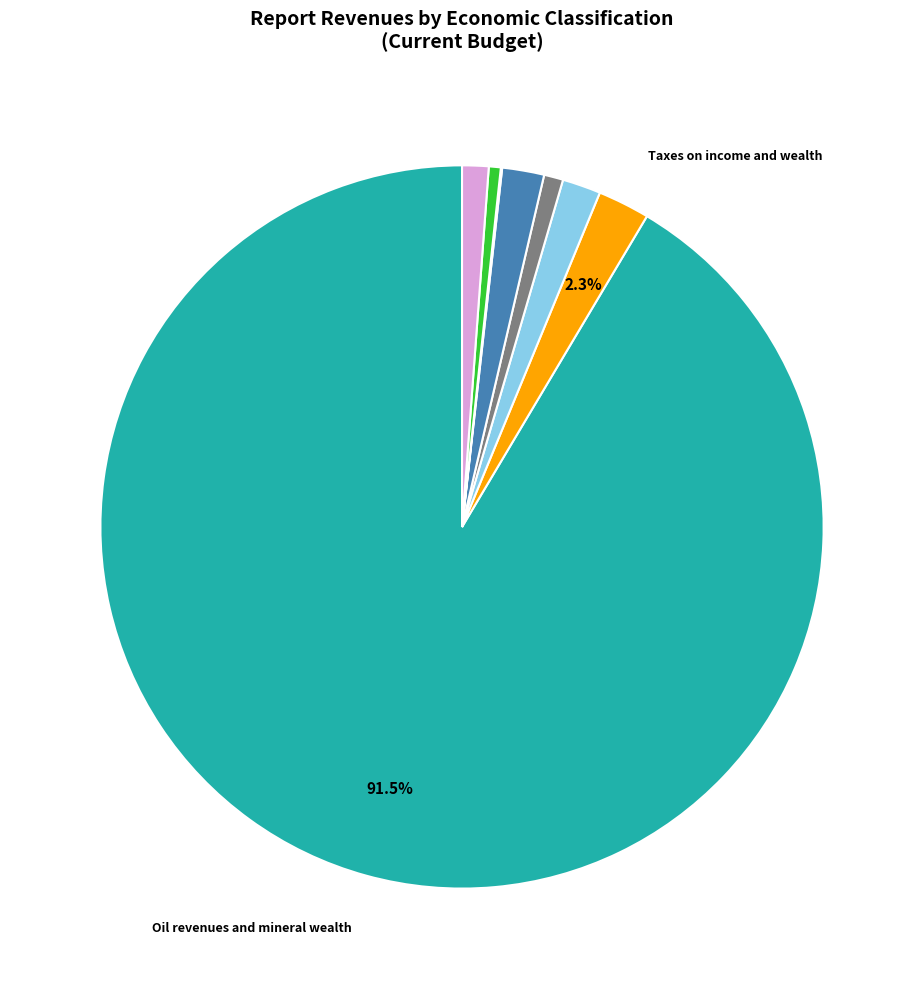

Is there a majority slice in this chart?

Yes